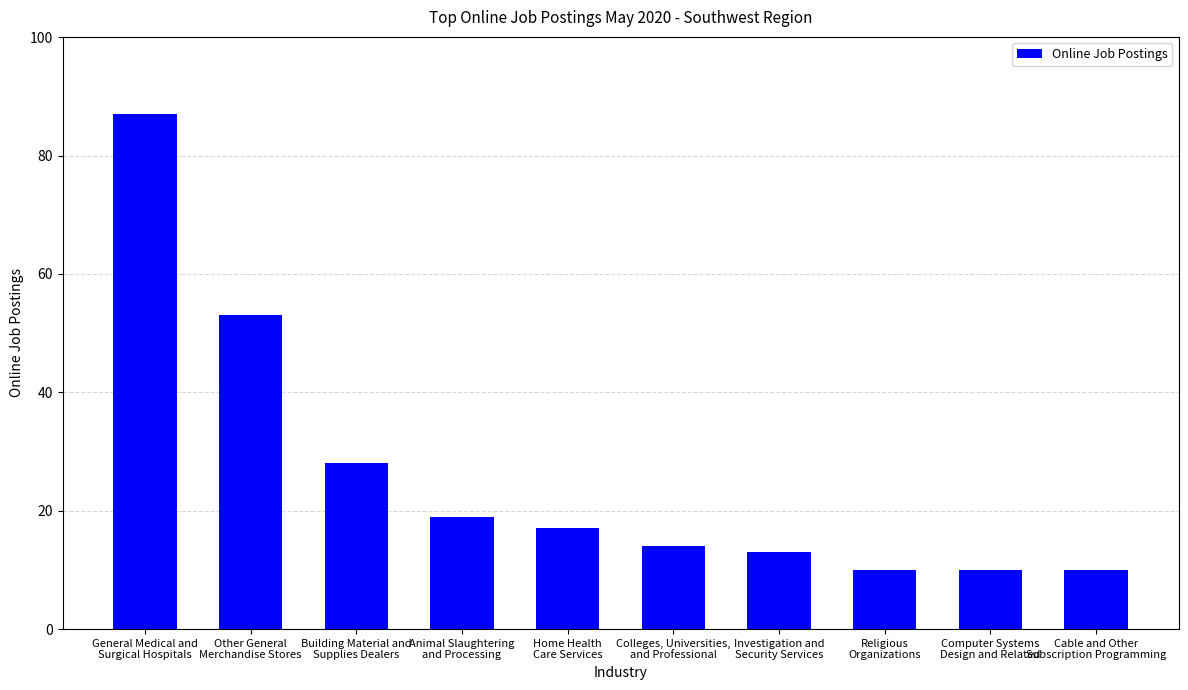

What is the minimum value shown in the chart?

10